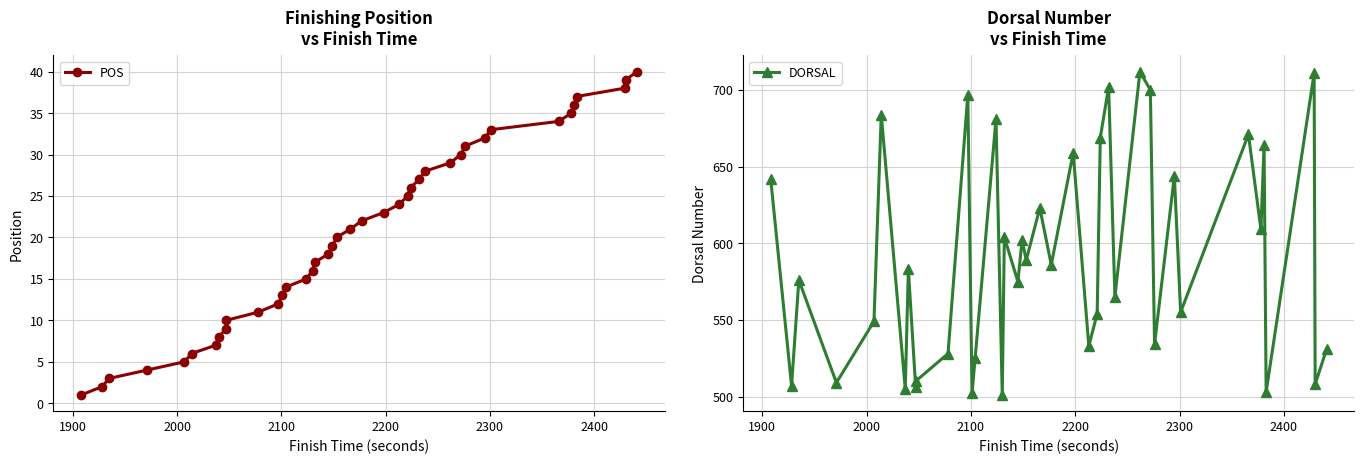

True or false: DORSAL and POS intersect in this chart.

False